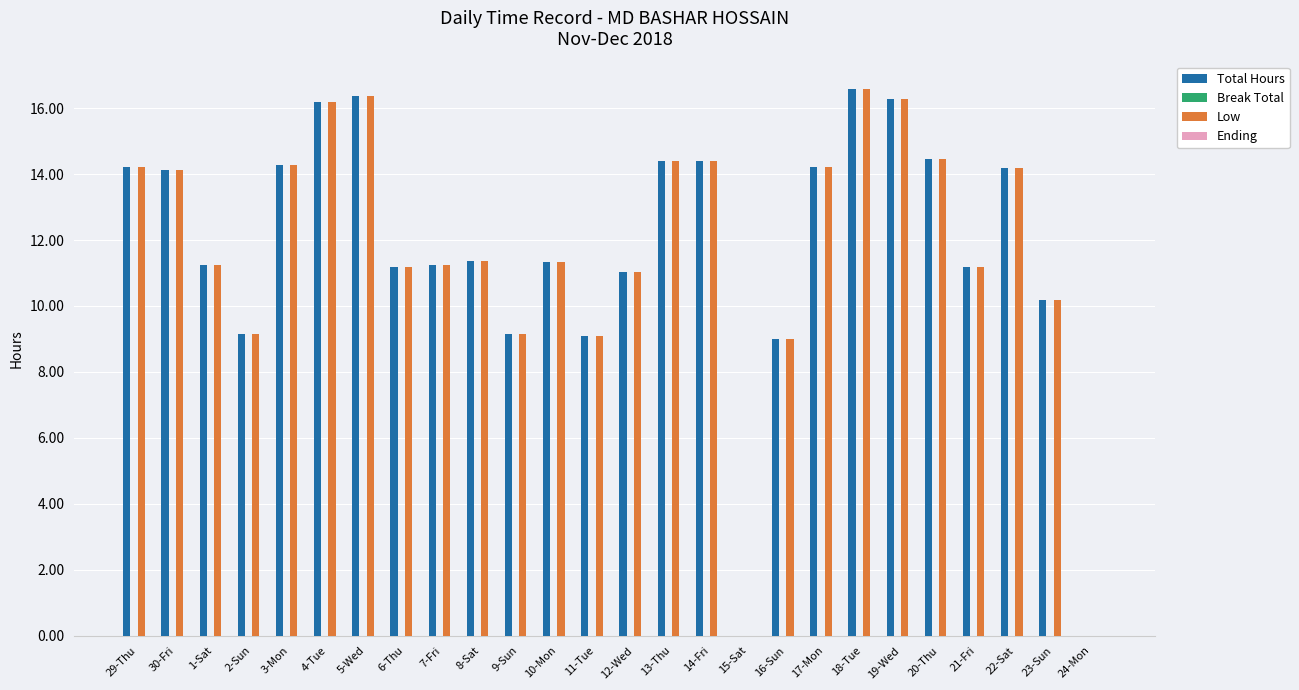

The Total Hours series shows 11.3 at 8-Sat. True or false?

True